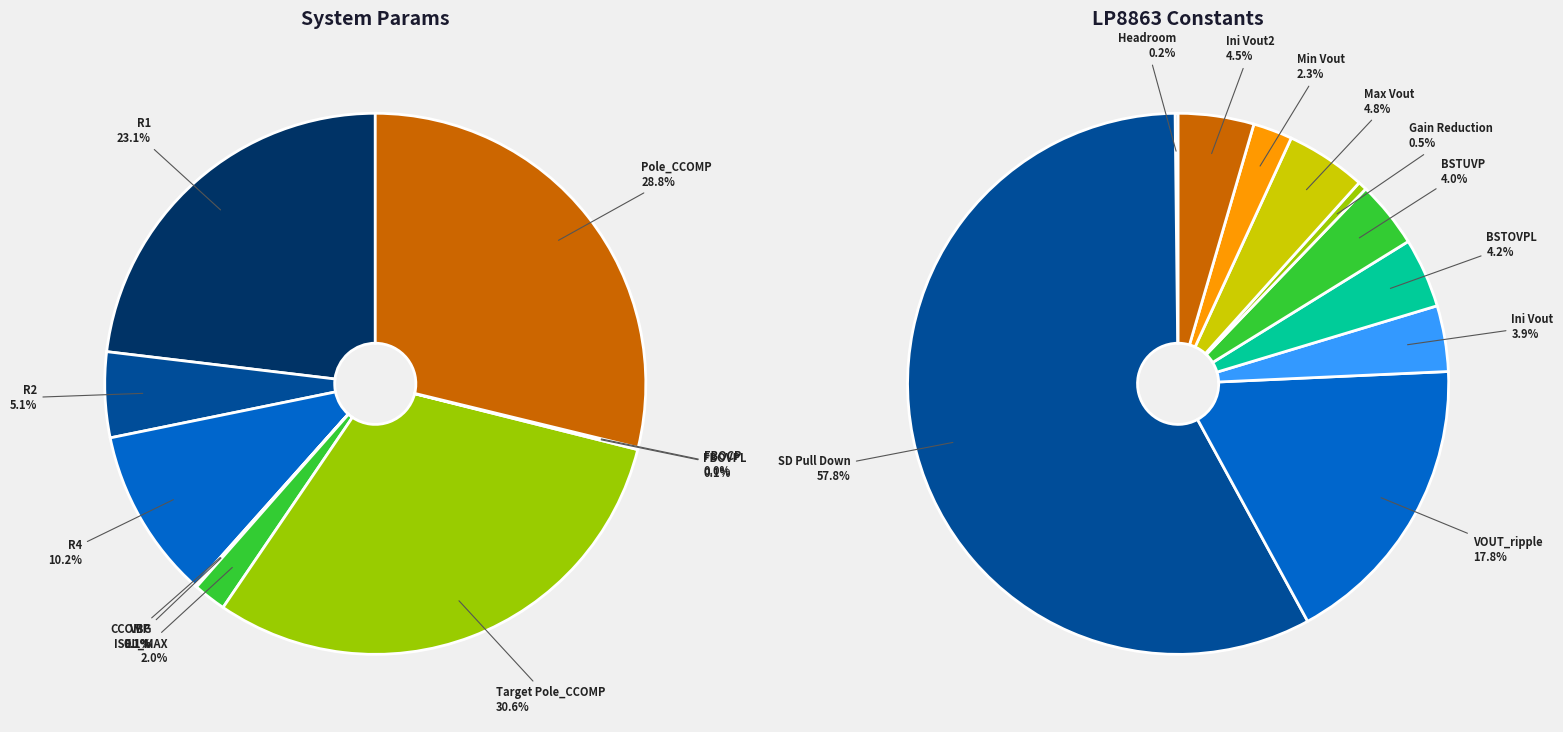

Is FBOVPL the majority of the pie?

No